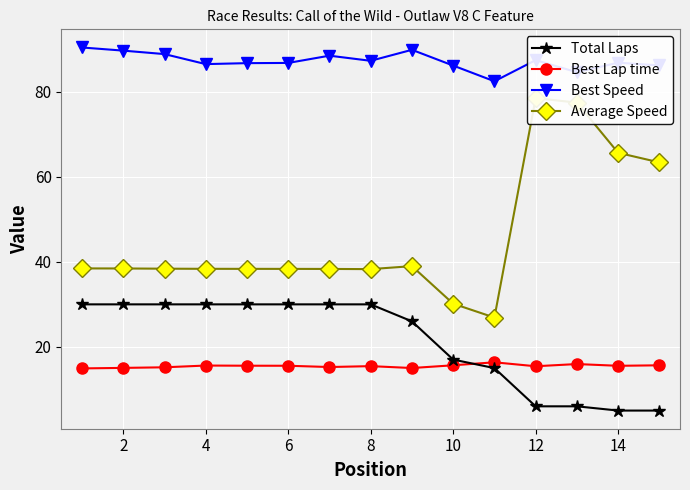

True or false: Best Speed and Best Lap time intersect in this chart.

False